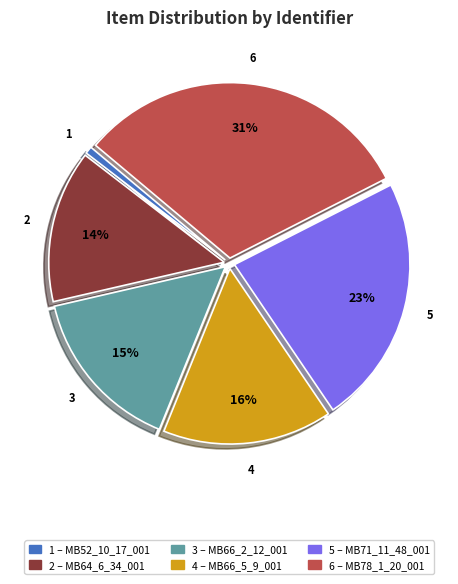

Does any single category account for the majority?

No